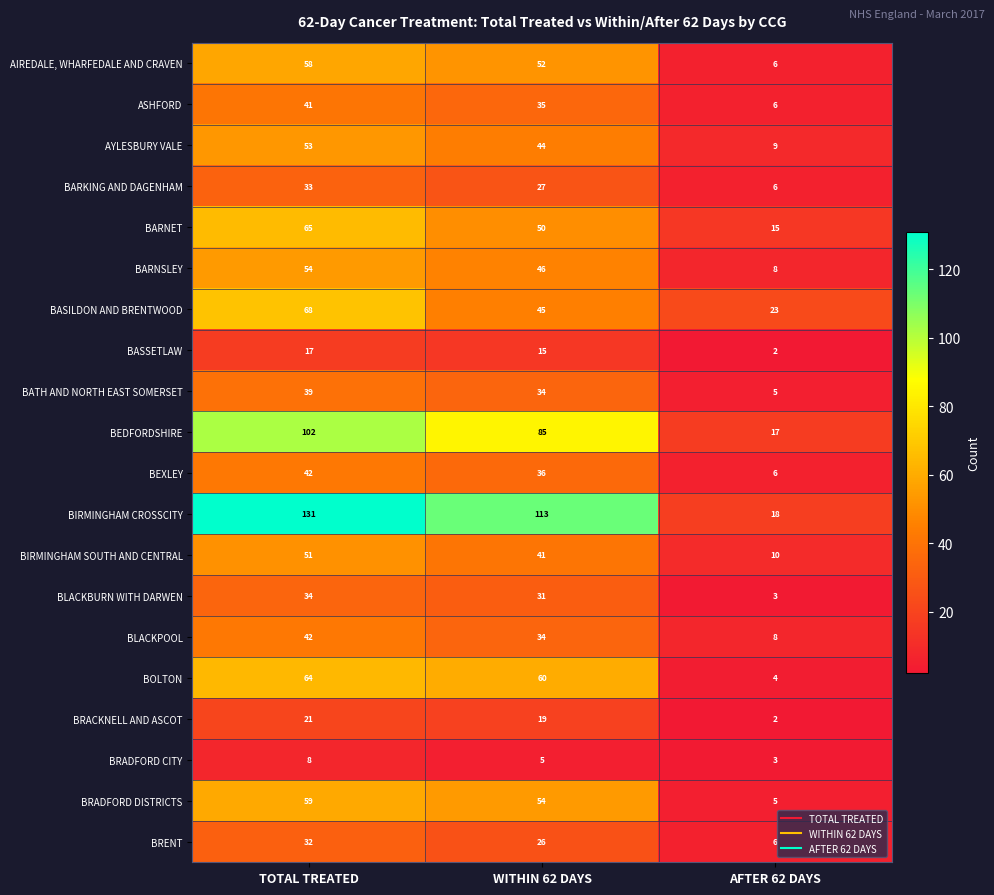

Count the number of data series in this chart.

20